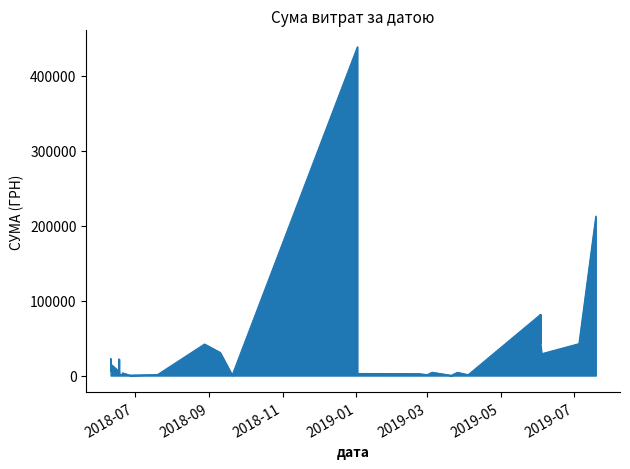

What is the value of the 14th point from the left?

1168.8